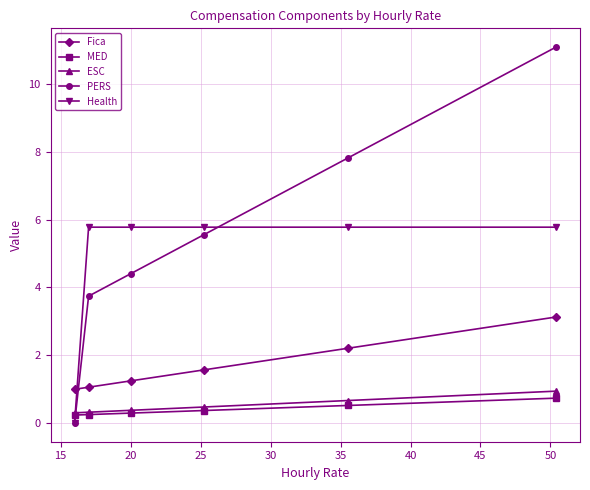

What is the sum of all Health values?

28.9